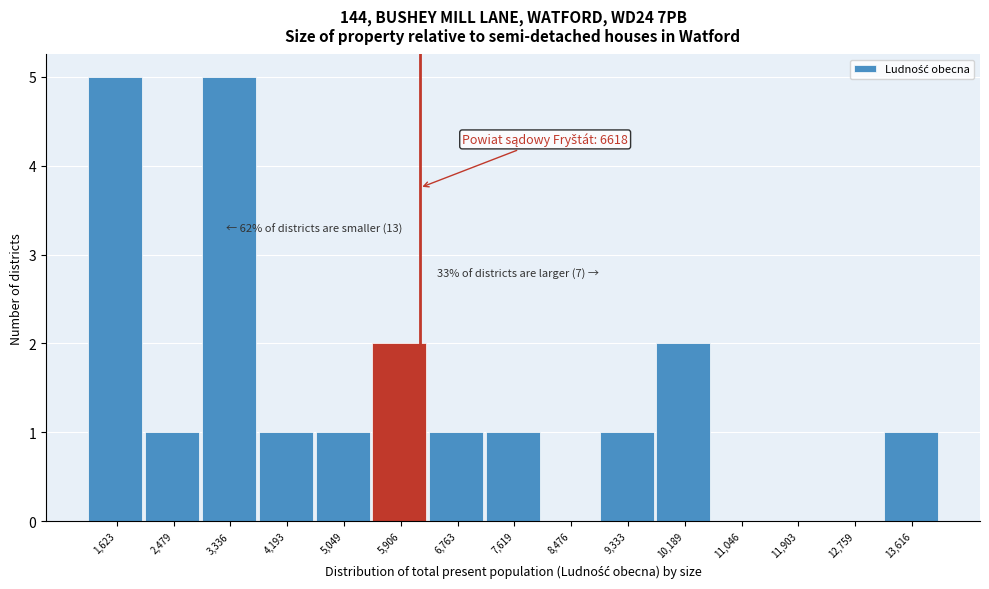

Reading right to left, what are all the values shown in this chart?

13,616=1	12,759=0	11,903=0	11,046=0	10,189=2	9,333=1	8,476=0	7,619=1	6,763=1	5,906=2	5,049=1	4,193=1	3,336=5	2,479=1	1,623=5